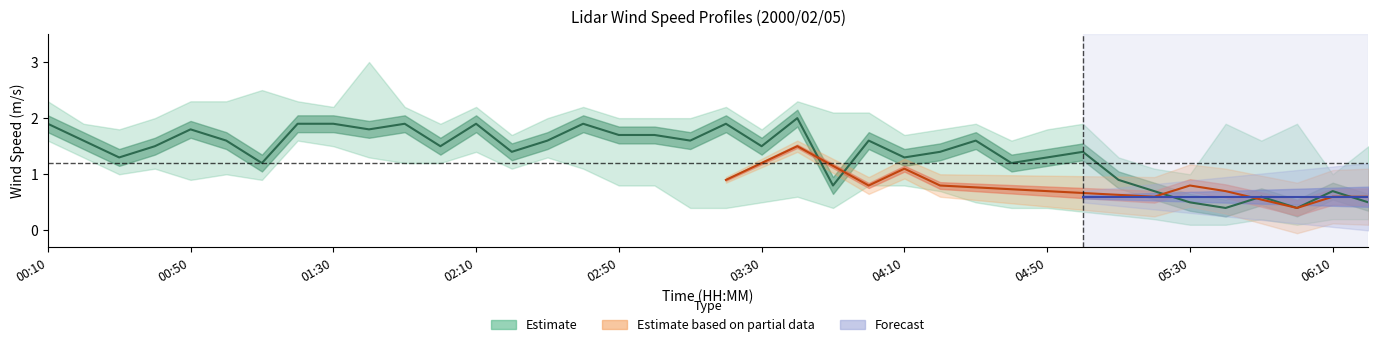

What is the greatest value displayed?

2.0